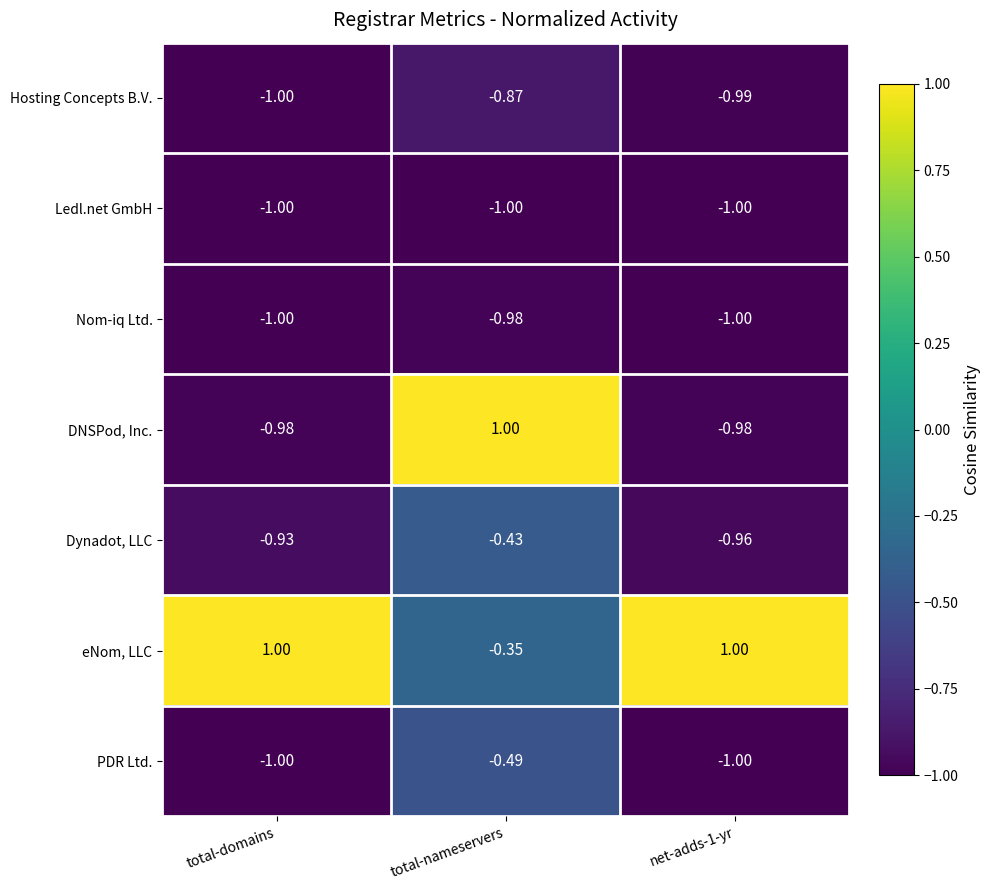

Is the value of DNSPod, Inc. at total-domains greater than the value of PDR Ltd. at net-adds-1-yr?

Yes